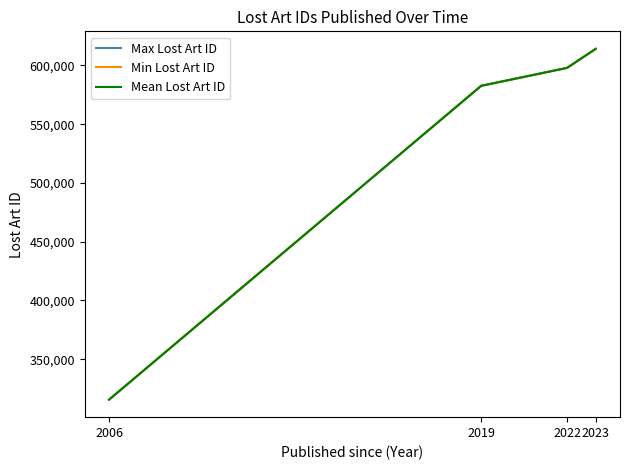

Count the number of categories in the chart.

4